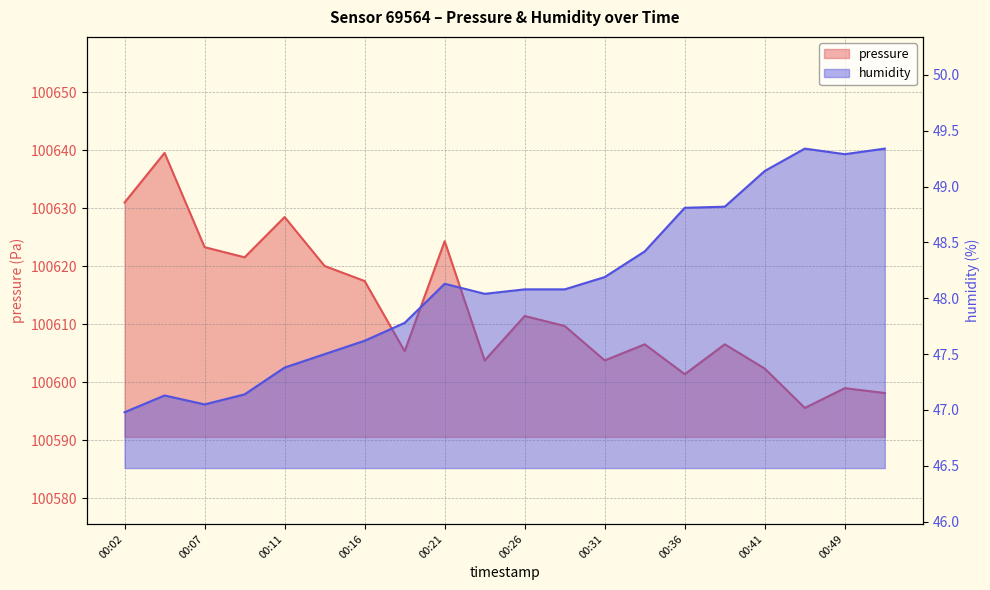

Reading left to right, list all the values displayed in this chart.

pressure: 100631.0	100639.5	100623.3	100621.5	100628.5	100620.0	100617.4	100605.3	100624.3	100603.8	100611.4	100609.7	100603.8	100606.5	100601.4	100606.5	100602.3	100595.6	100599.0	100598.1
humidity: 47.0	47.1	47.0	47.1	47.4	47.5	47.6	47.8	48.1	48.0	48.1	48.1	48.2	48.4	48.8	48.8	49.1	49.3	49.3	49.3